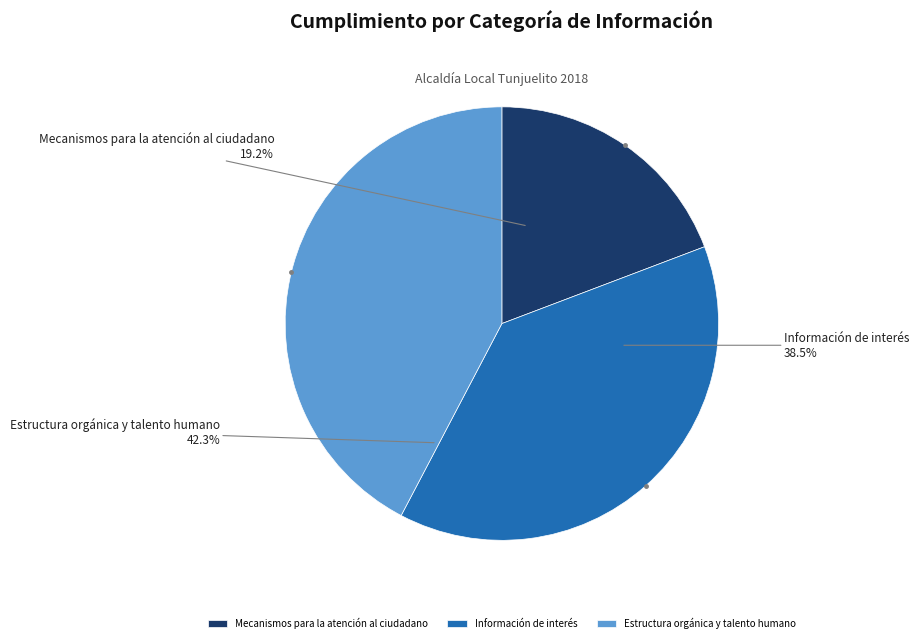

To the nearest percent, what percentage of the pie is Mecanismos para la atención al ciudadano?

19%